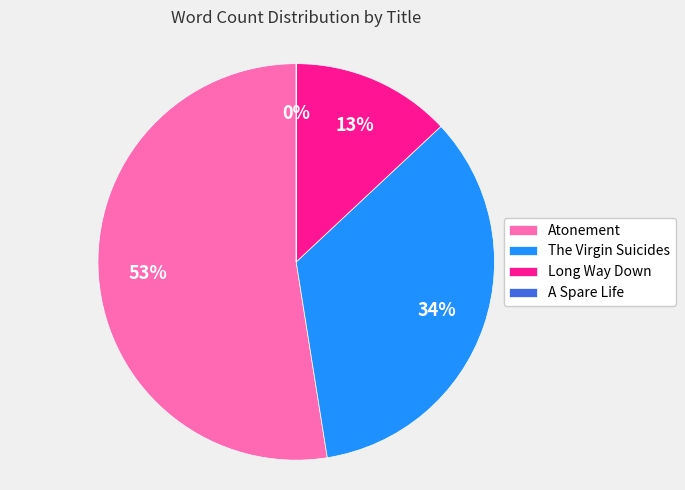

To the nearest percent, what is the difference between the largest and smallest slice percentages?

53%